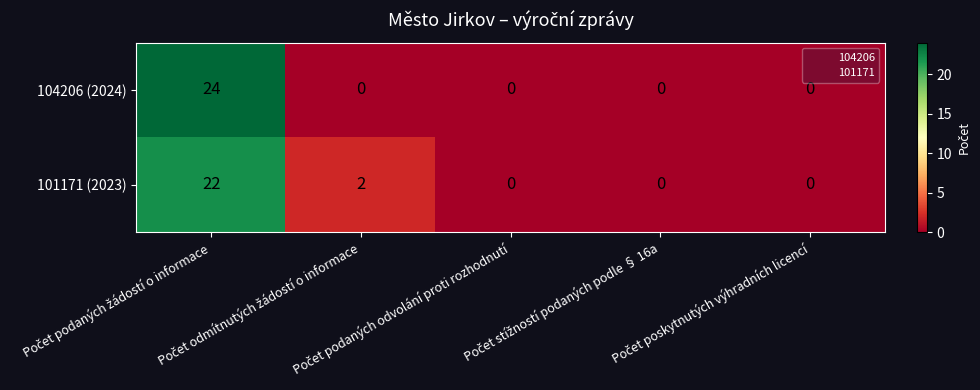

What is the maximum value shown in the chart?

24